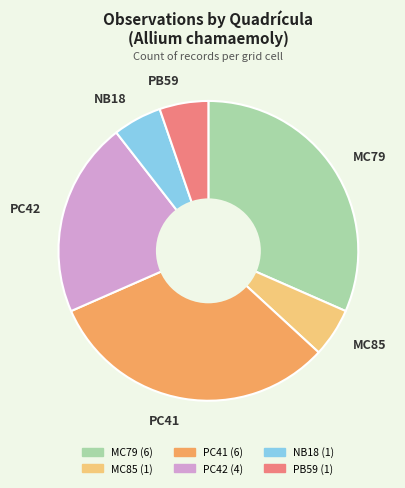

True or false: MC79 accounts for 44% of the total.

False